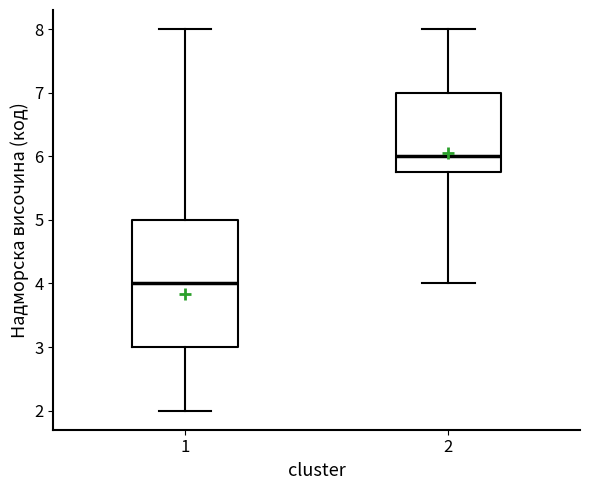

Reading left to right, read every box against the y-axis: the position of its median line, the range the box covers, and the ends of its whiskers. The values are not printed on the chart, so give them approximately, as read against the axis.

1: median 4.0, box 3.0 to 5.0, whiskers 2.0 to 8.0
2: median 6.0, box 5.8 to 7.0, whiskers 4.0 to 8.0